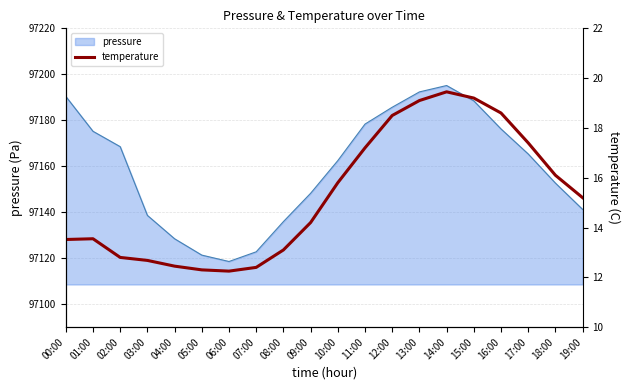

Where is pressure nearest to the value 97156?

18:00